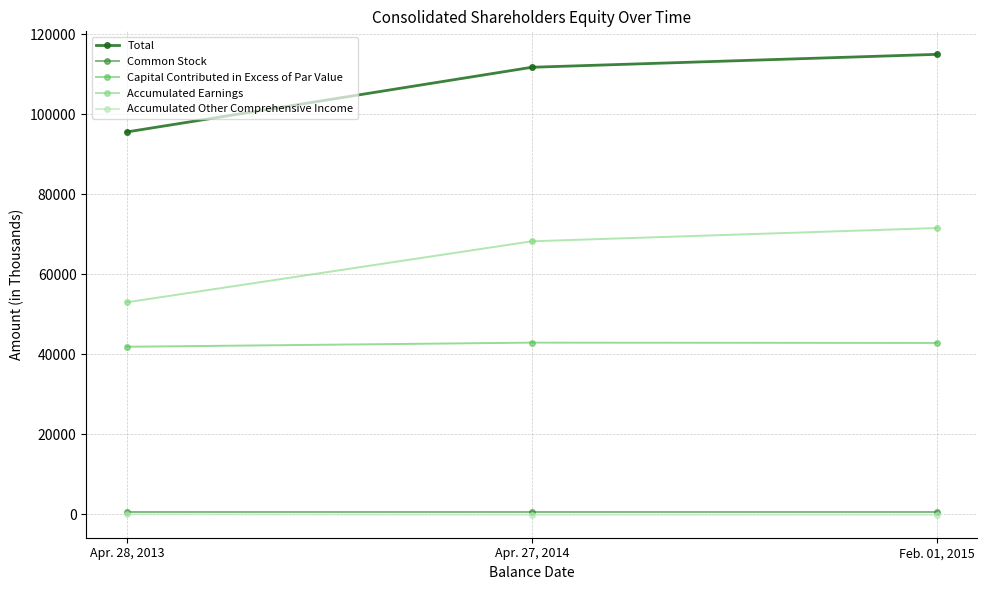

Which series has the largest range (max minus min)?

Total